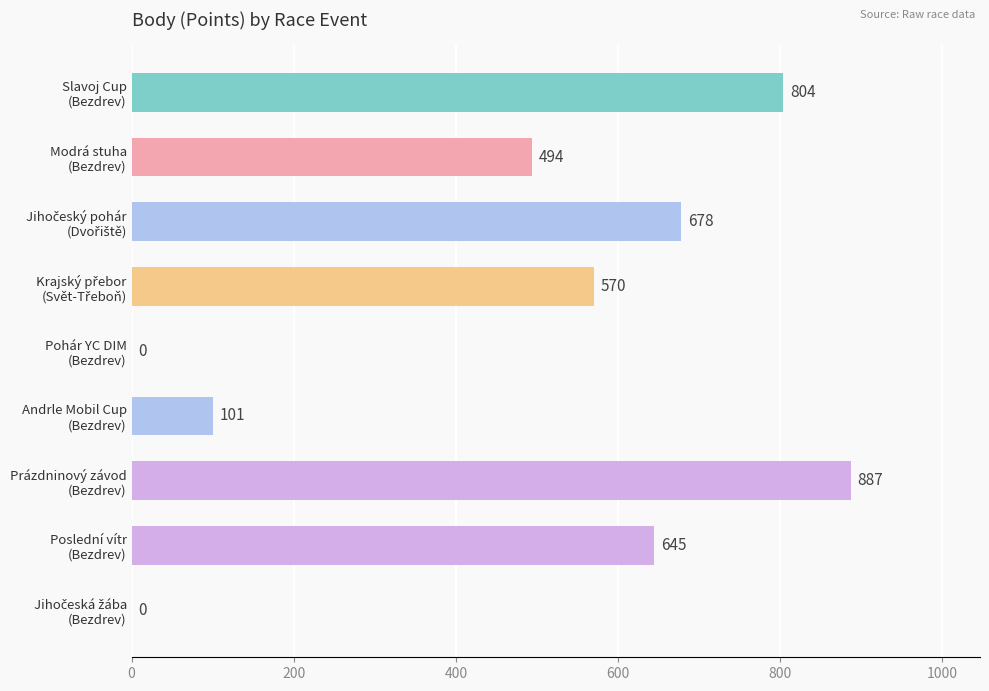

What is the sum of all values?

4179